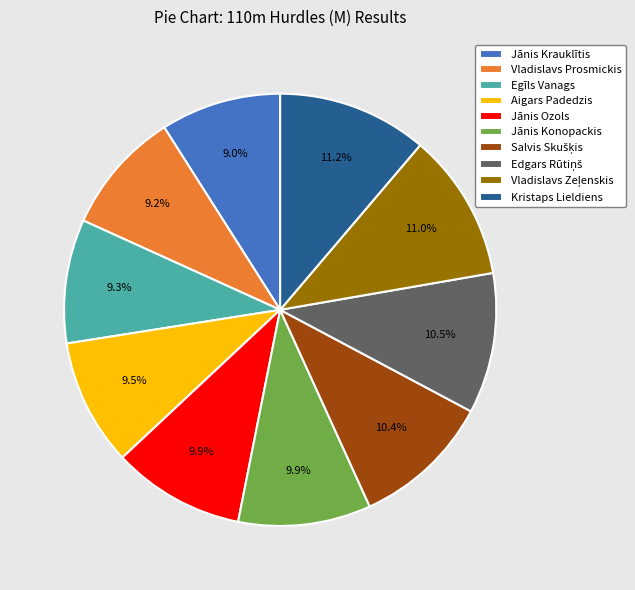

How many segments does this pie chart have?

10